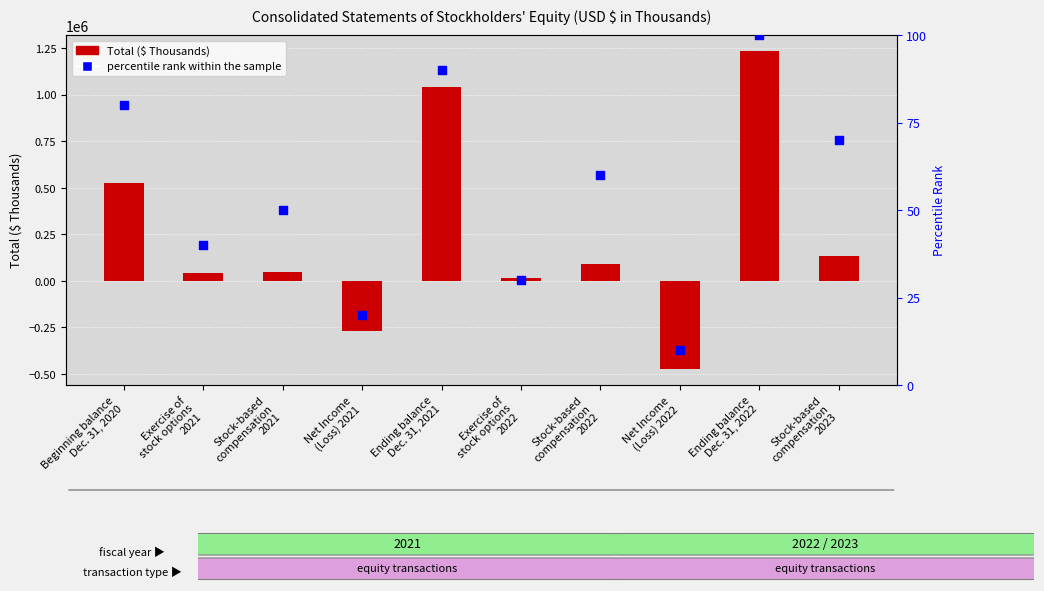

Which series contains the highest Y value?

Total